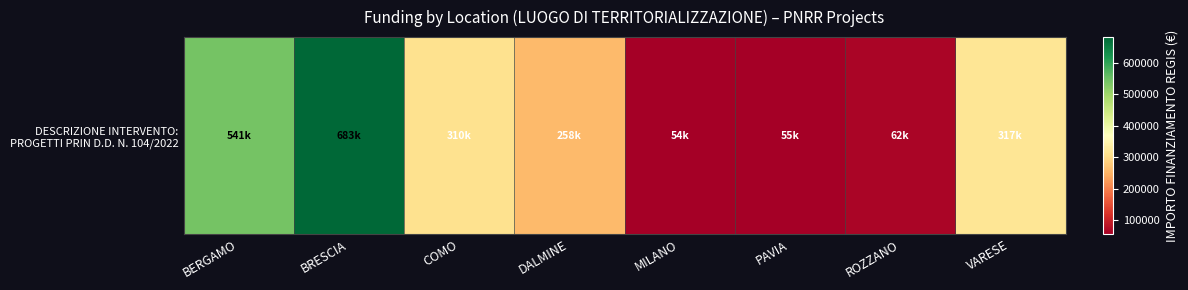

At which category does the chart reach its peak across all series?

BRESCIA